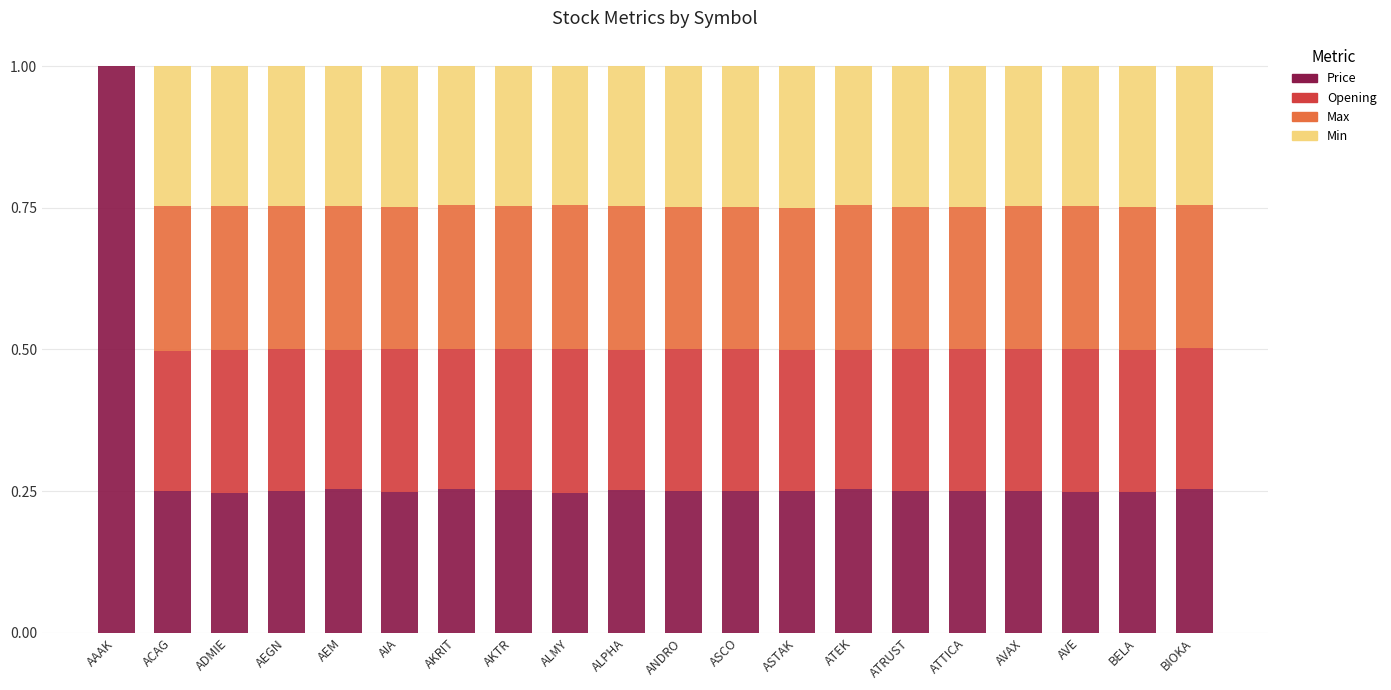

What is the total value across all series at AKTR?

1.0